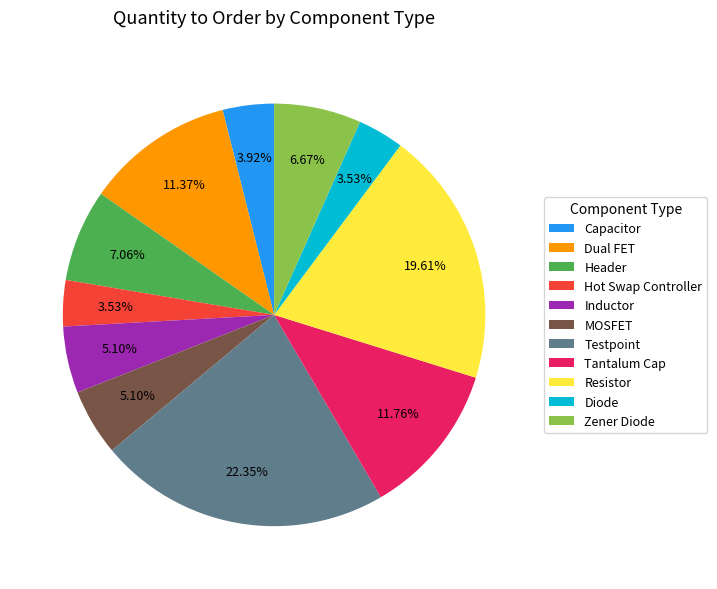

Which category has the biggest portion of the pie?

Testpoint